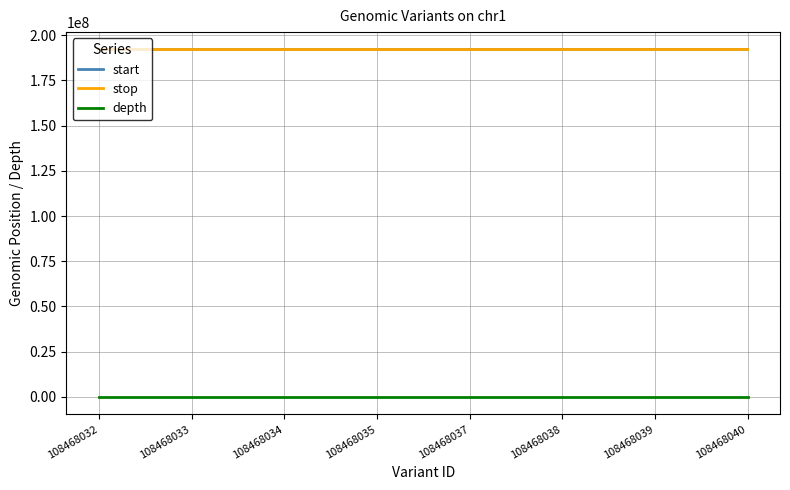

True or false: depth and stop intersect in this chart.

False